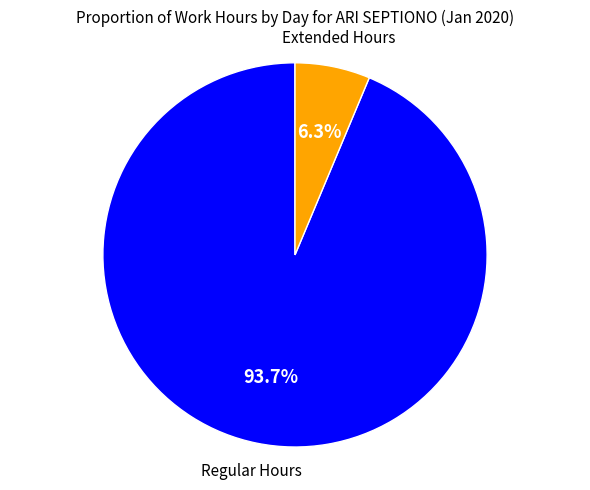

What is the largest slice in the pie chart?

Regular Hours